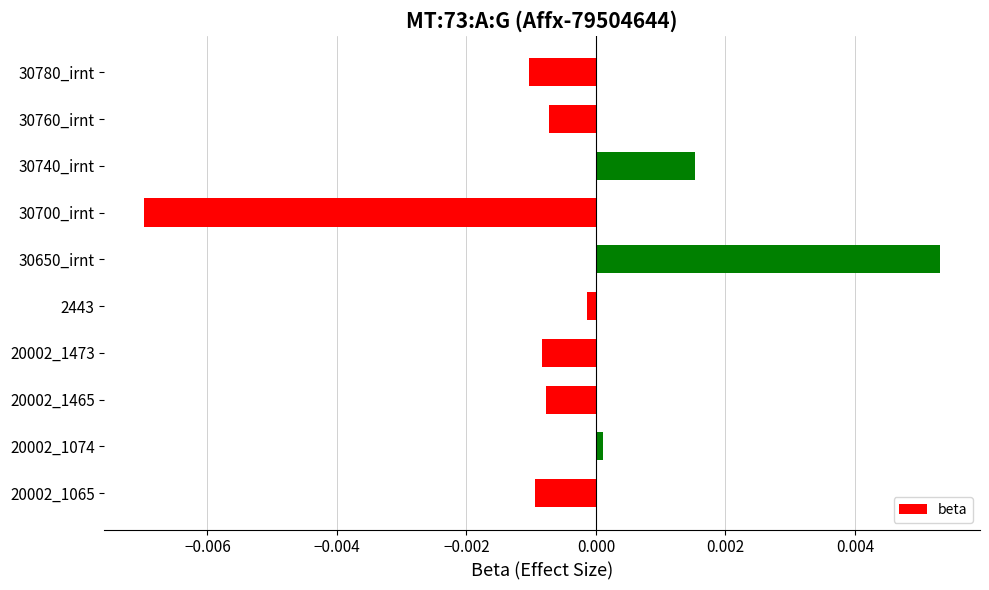

Which has a higher value, 30740_irnt or 20002_1465?

30740_irnt